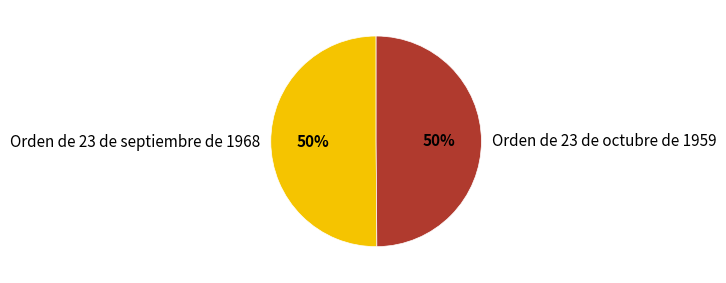

How many segments does this pie chart have?

2